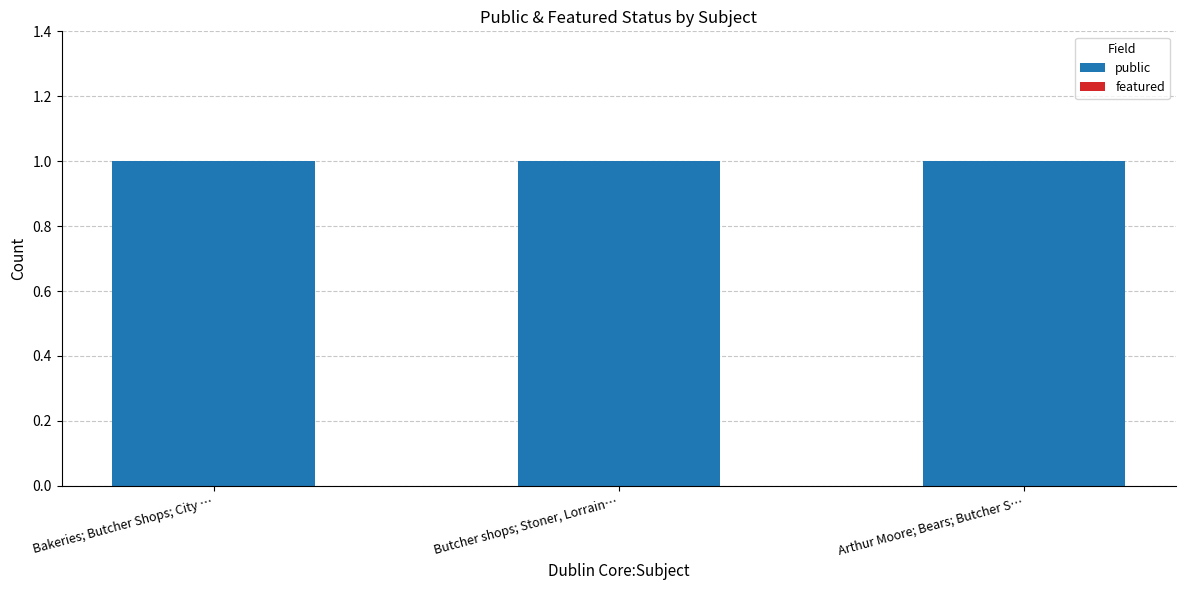

How many series are shown in this chart?

2